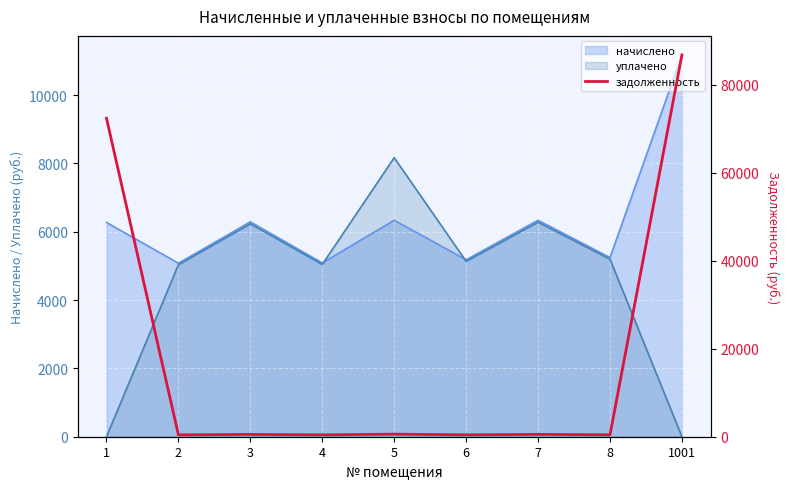

Where does the data first go above 524?

1